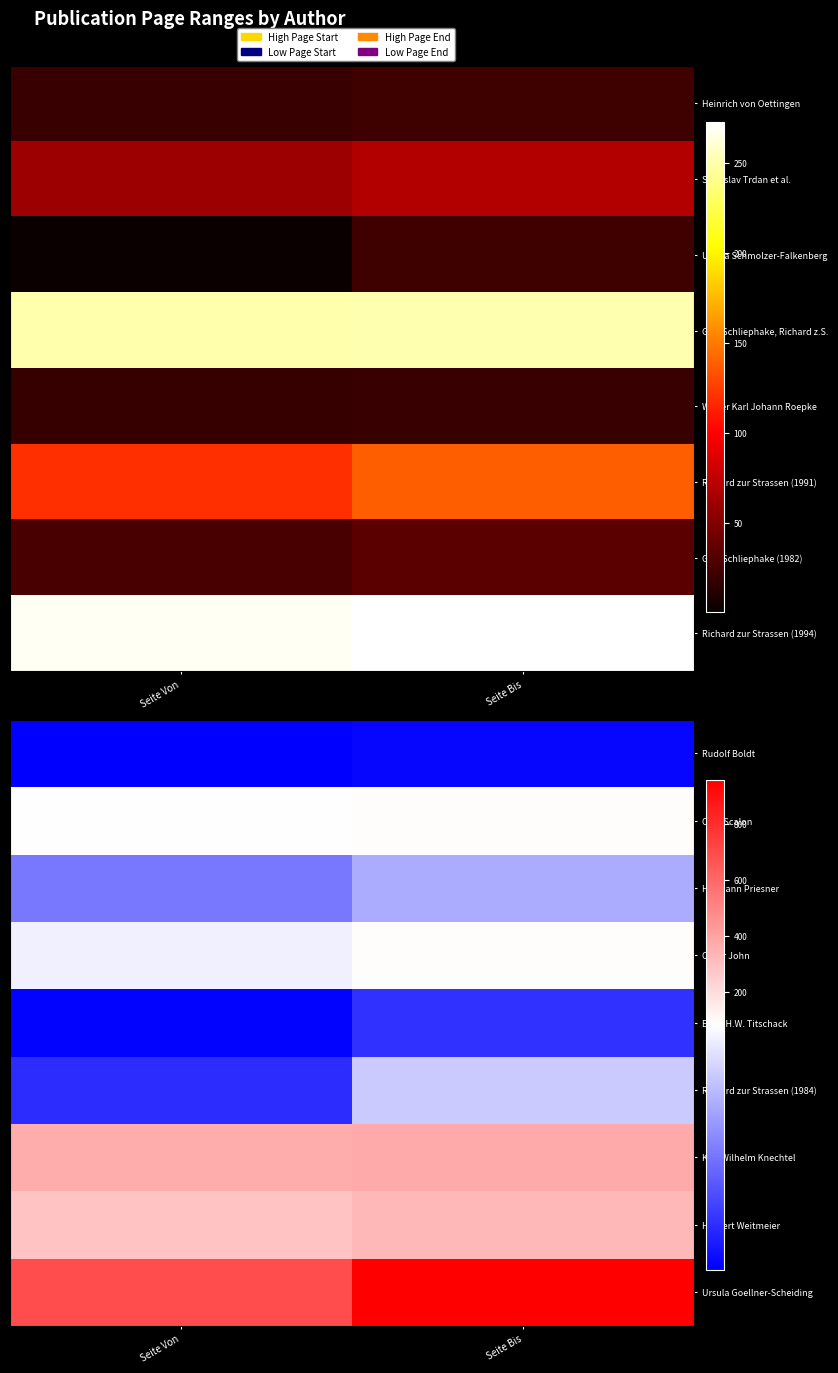

List the labels in order of Herbert Weitmeier value, smallest first.

Seite Von, Seite Bis